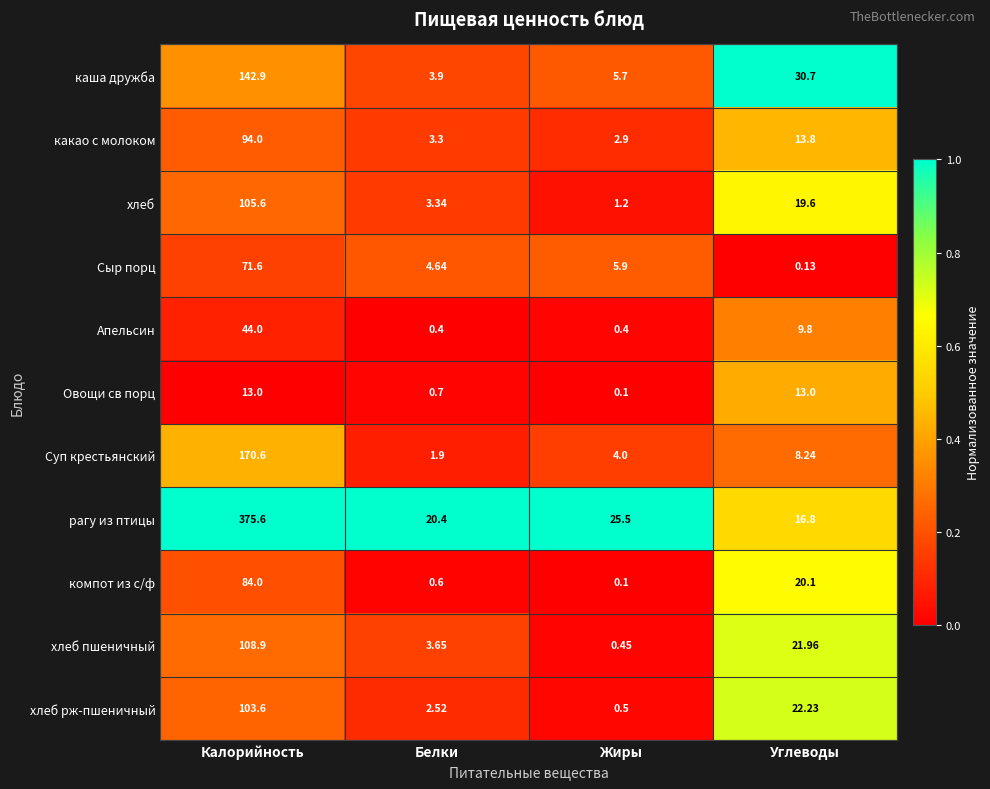

Rank the series by their maximum value, from highest to lowest.

рагу из птицы, Суп крестьянский, каша дружба, хлеб пшеничный, хлеб, хлеб рж-пшеничный, какао с молоком, компот из с/ф, Сыр порц, Апельсин, Овощи св порц